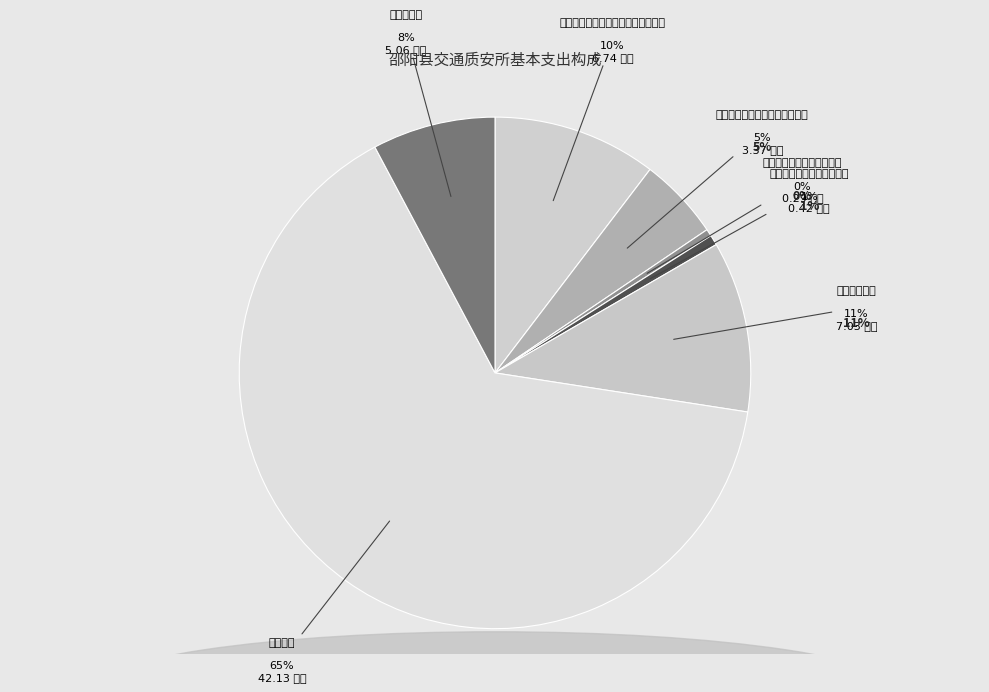

What percentage is the 行政运行 slice, to the nearest percent?

65%